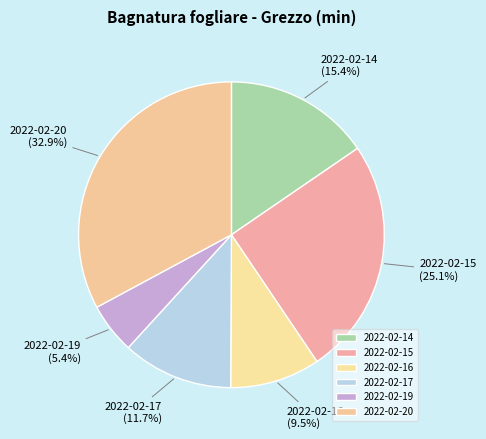

True or false: 2022-02-17 accounts for 12% of the total.

True